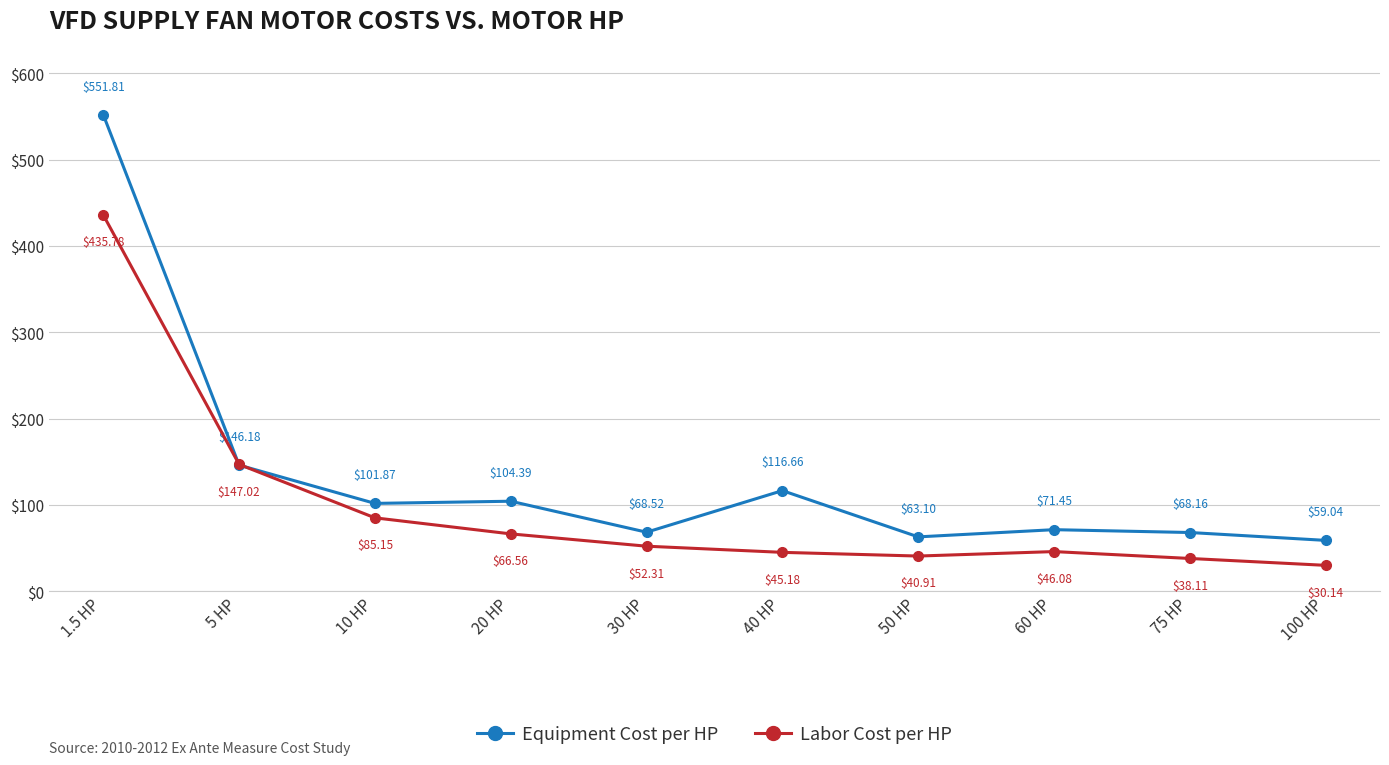

Reading right to left, extract all data points from this chart.

Equipment Cost per HP: 100 HP=59.0	75 HP=68.2	60 HP=71.5	50 HP=63.1	40 HP=116.7	30 HP=68.5	20 HP=104.4	10 HP=101.9	5 HP=146.2	1.5 HP=551.8
Labor Cost per HP: 100 HP=30.1	75 HP=38.1	60 HP=46.1	50 HP=40.9	40 HP=45.2	30 HP=52.3	20 HP=66.6	10 HP=85.2	5 HP=147.0	1.5 HP=435.8